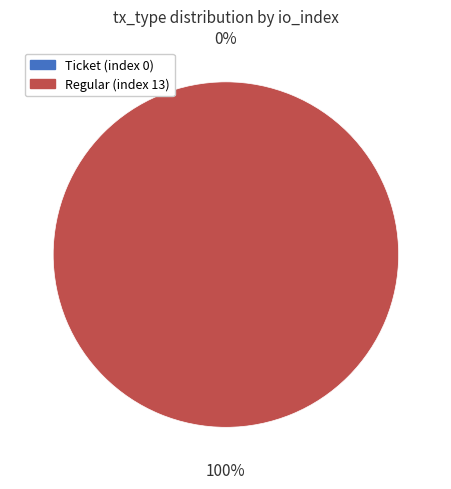

Which category accounts for the majority?

Regular (index 13)